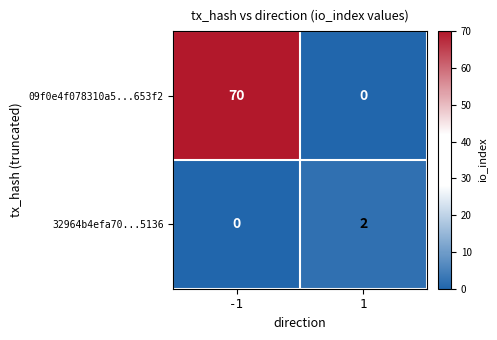

Is the value of 09f0e4f078310a5...653f2 at -1 greater than the value of 32964b4efa70...5136 at 1?

Yes